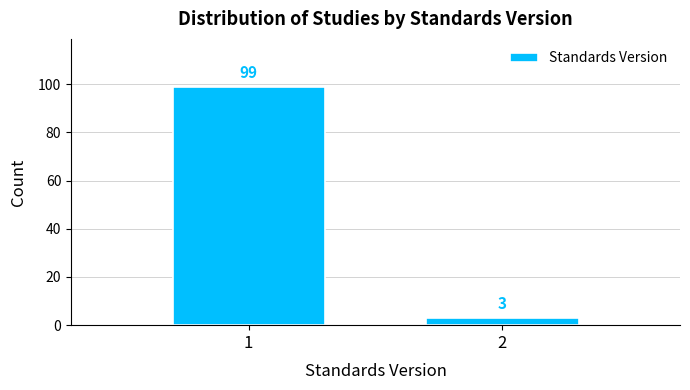

Reading right to left, extract all data points from this chart.

2=3	1=99